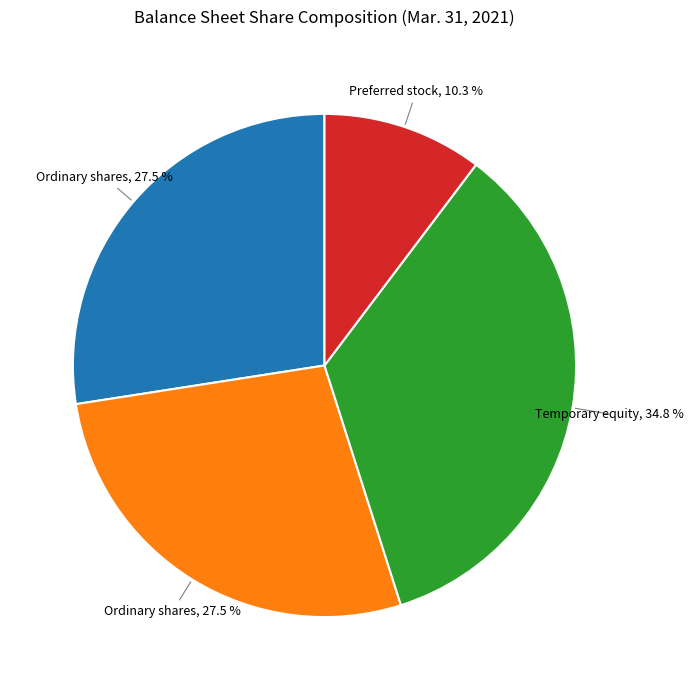

Is there a majority slice in this chart?

No